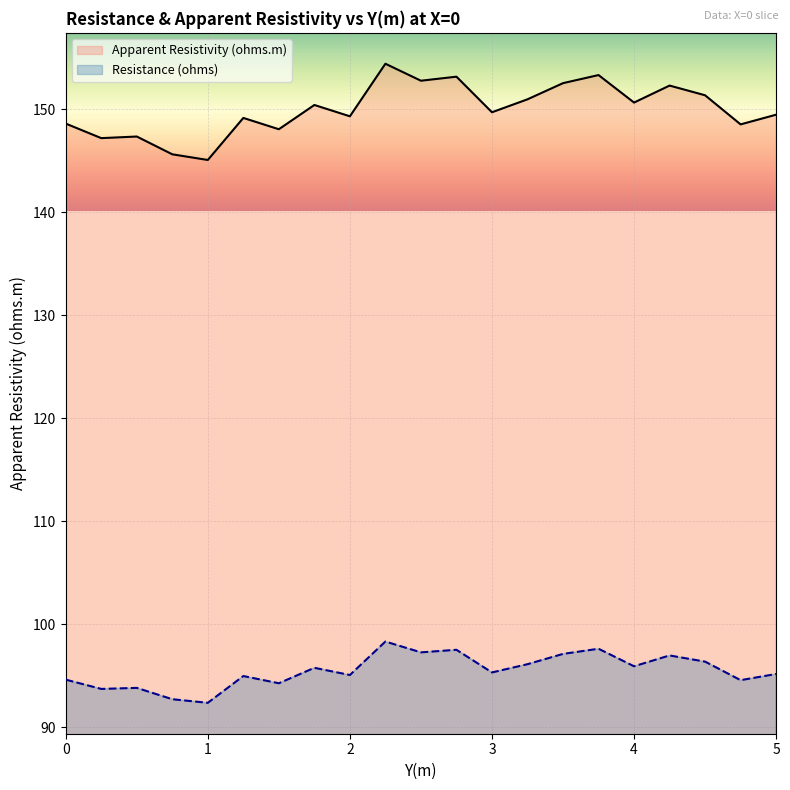

What position from the right is 3.0?

9